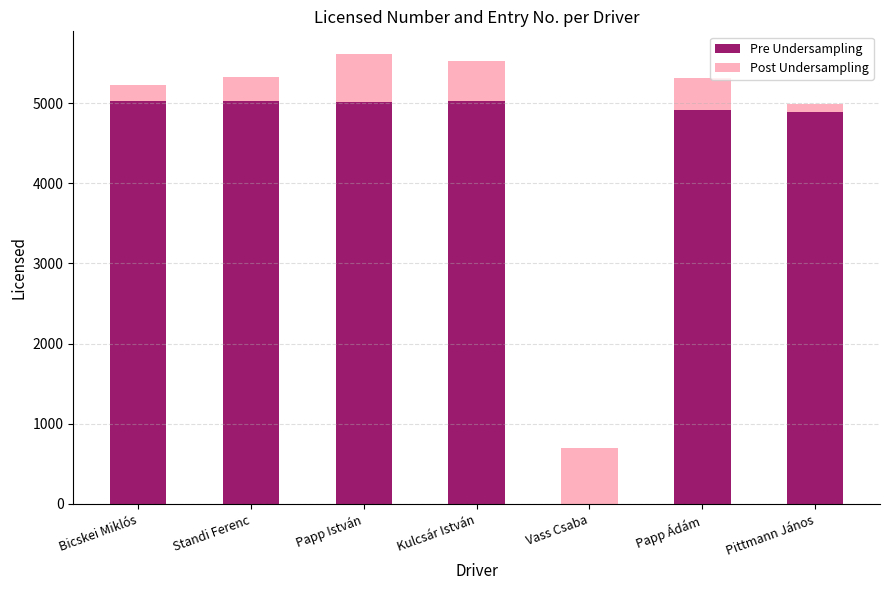

The Pre Undersampling series shows -1980 at Vass Csaba. True or false?

False